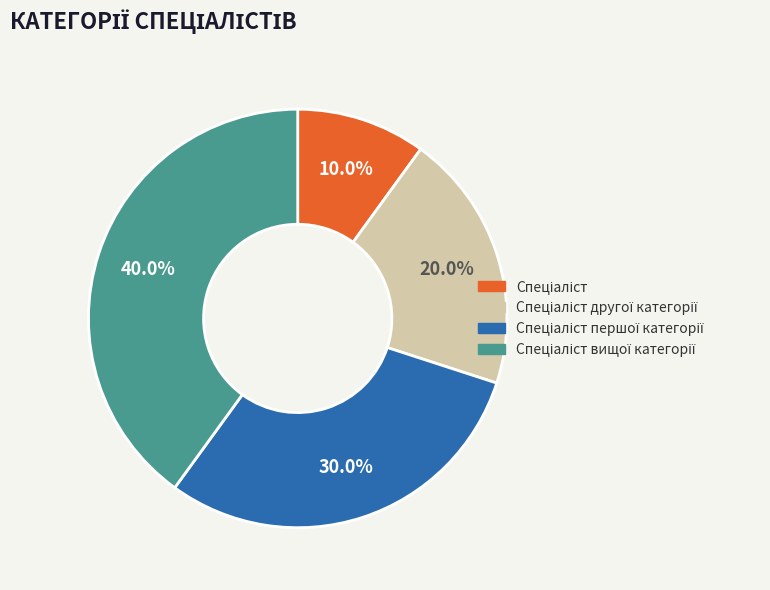

How many segments does this pie chart have?

4